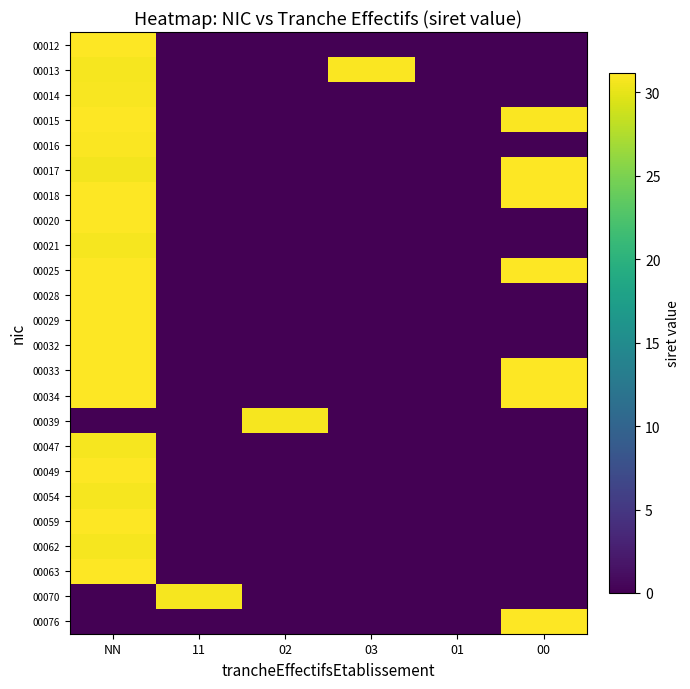

What is the total value across all series at 11?

30.7